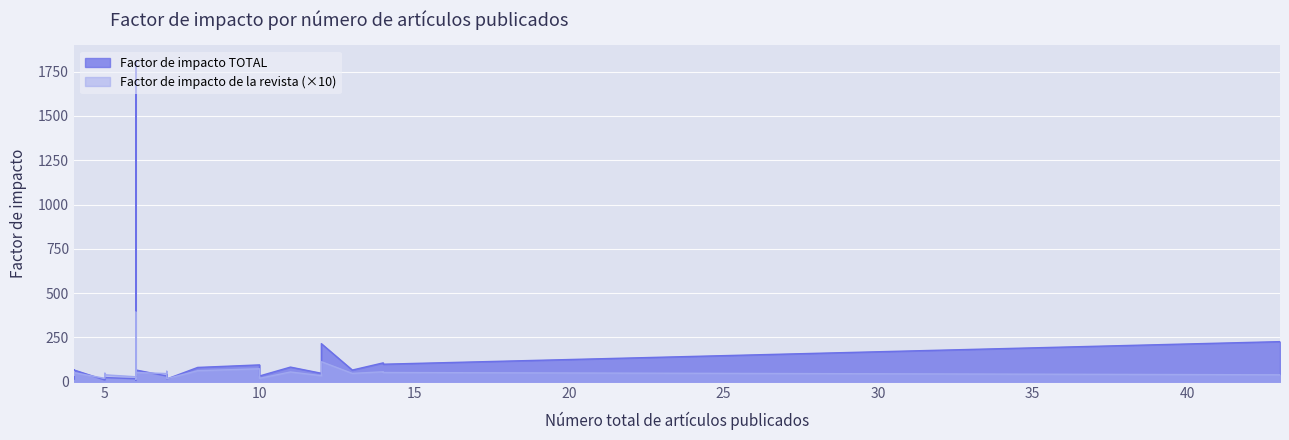

How many values exceed 47?

14